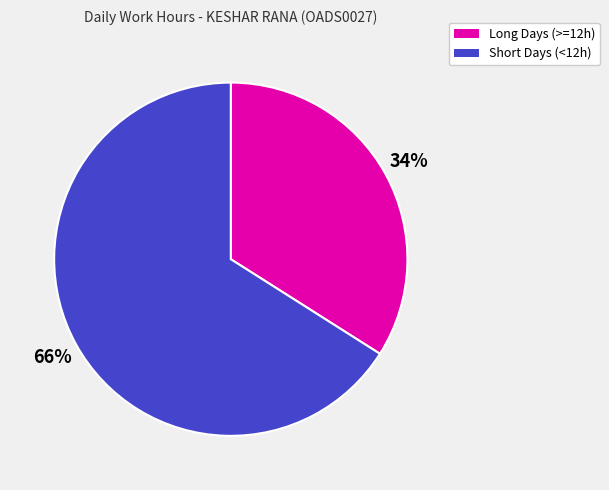

To the nearest percent, what is the difference between the largest and smallest slice percentages?

32%